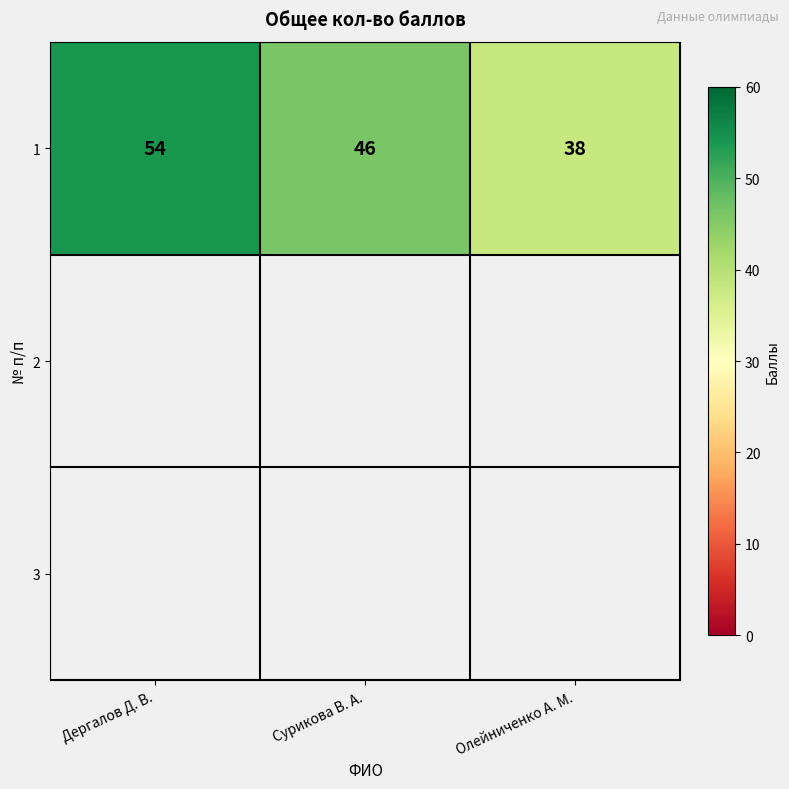

Which category has the lowest value across all series?

Олейниченко А. М.